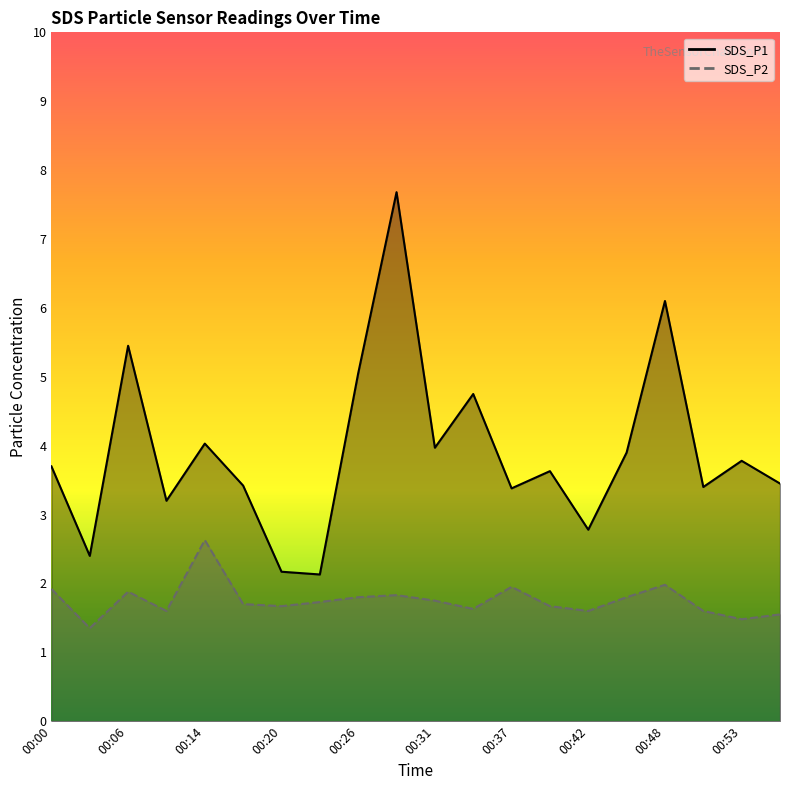

In SDS_P2, how many points are lower than both neighbors (excluding endpoints)?

6